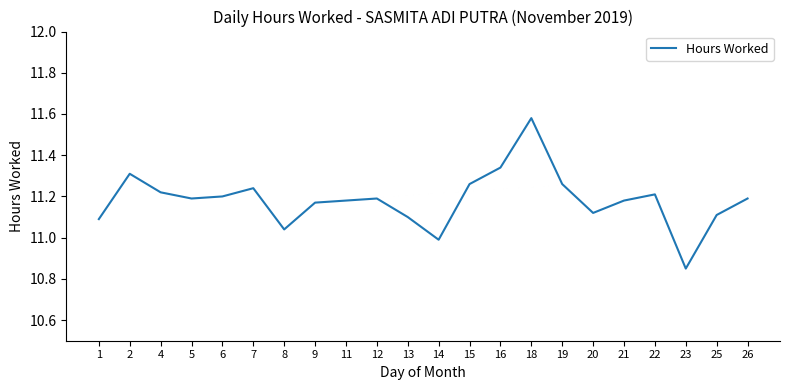

The chart shows a value of 16.2 at 26. True or false?

False